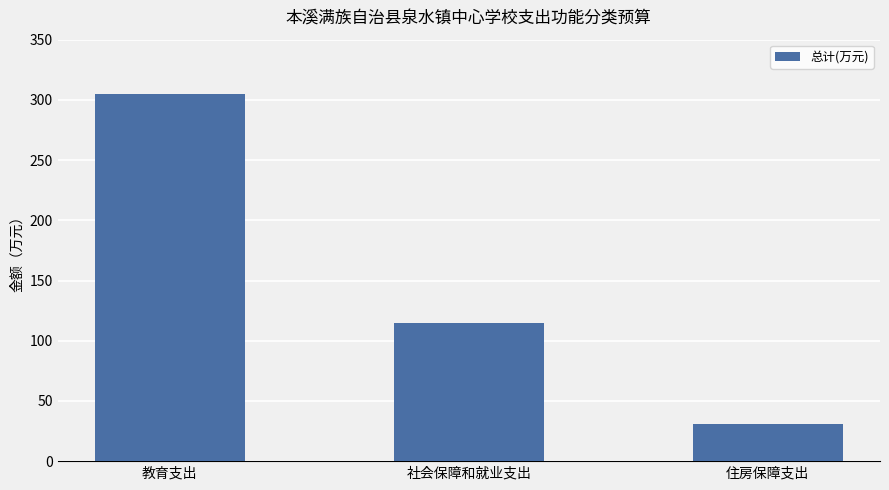

What is the difference between the maximum and minimum values?

274.4